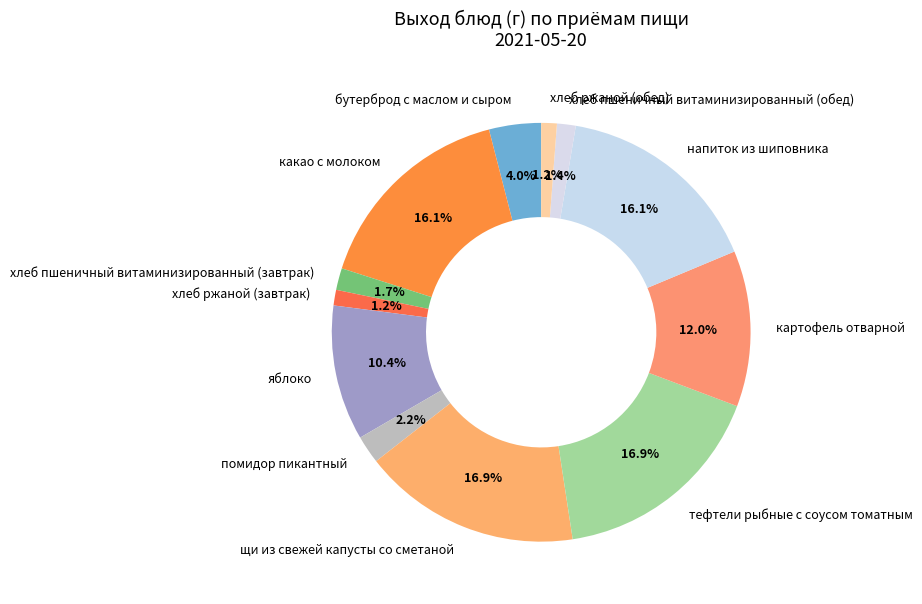

True or false: помидор пикантный accounts for 2% of the total.

True